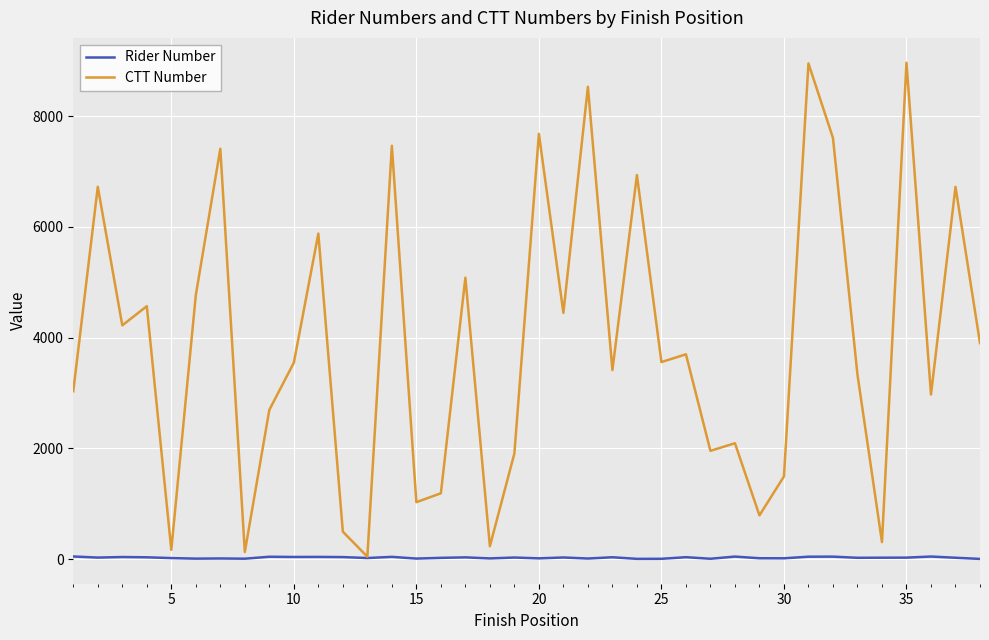

Rank the series by their average value, from highest to lowest.

CTT Number, Rider Number